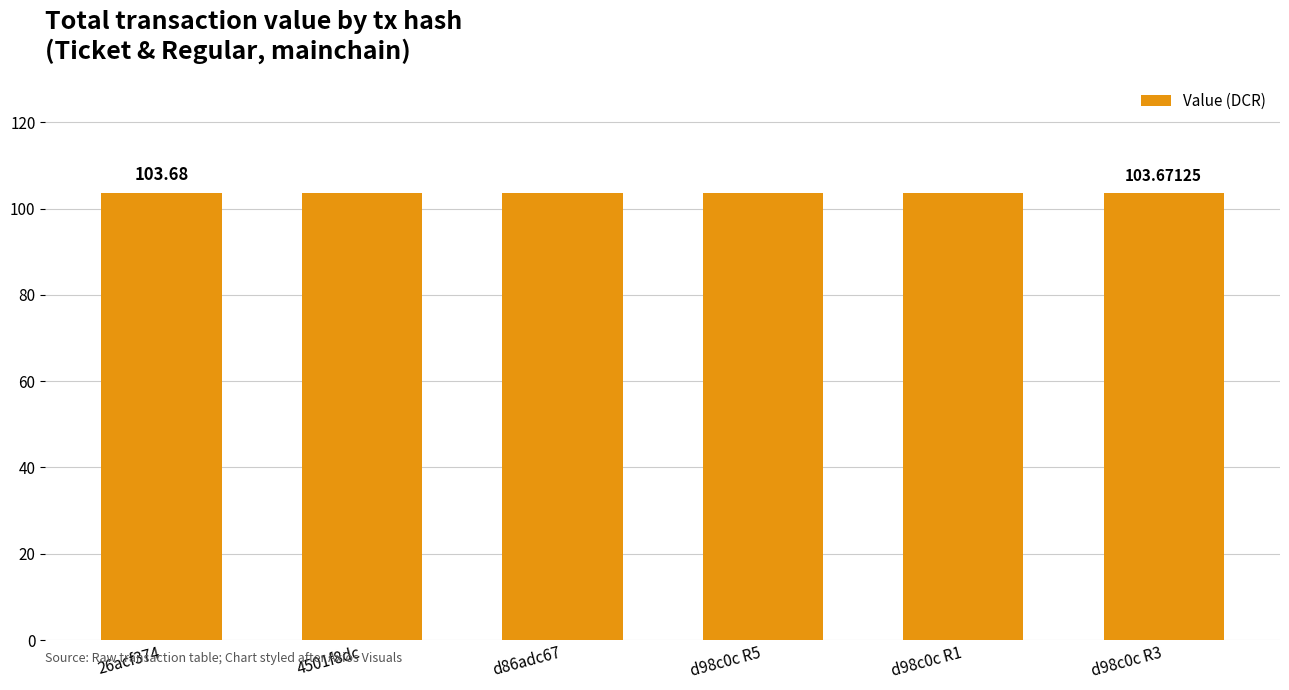

True or false: the data shows 29.8 at d98c0c R1.

False